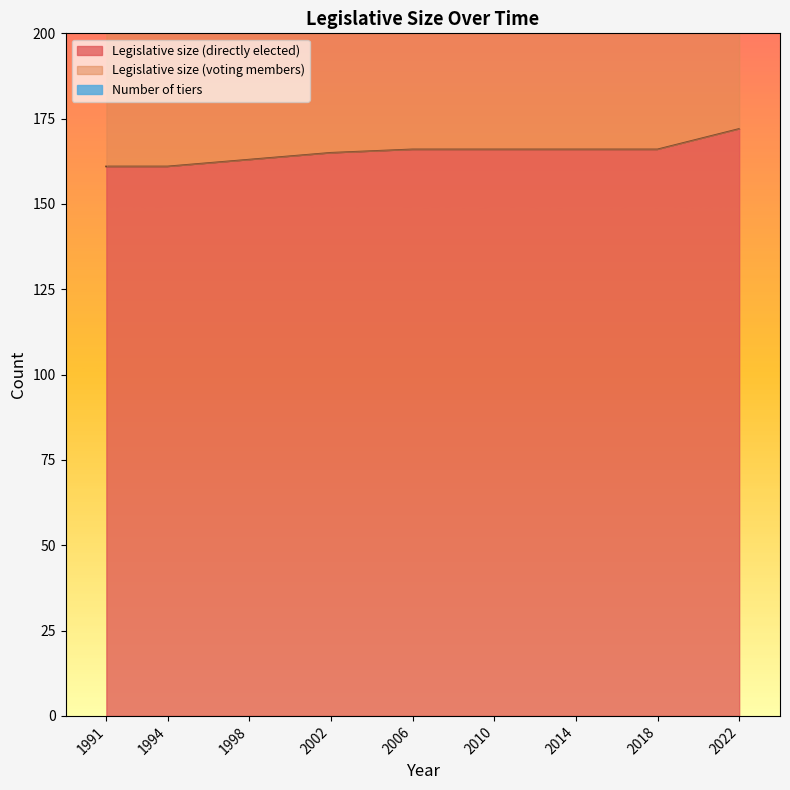

True or false: Legislative size (directly elected) has a value of 161 at 1994.

True